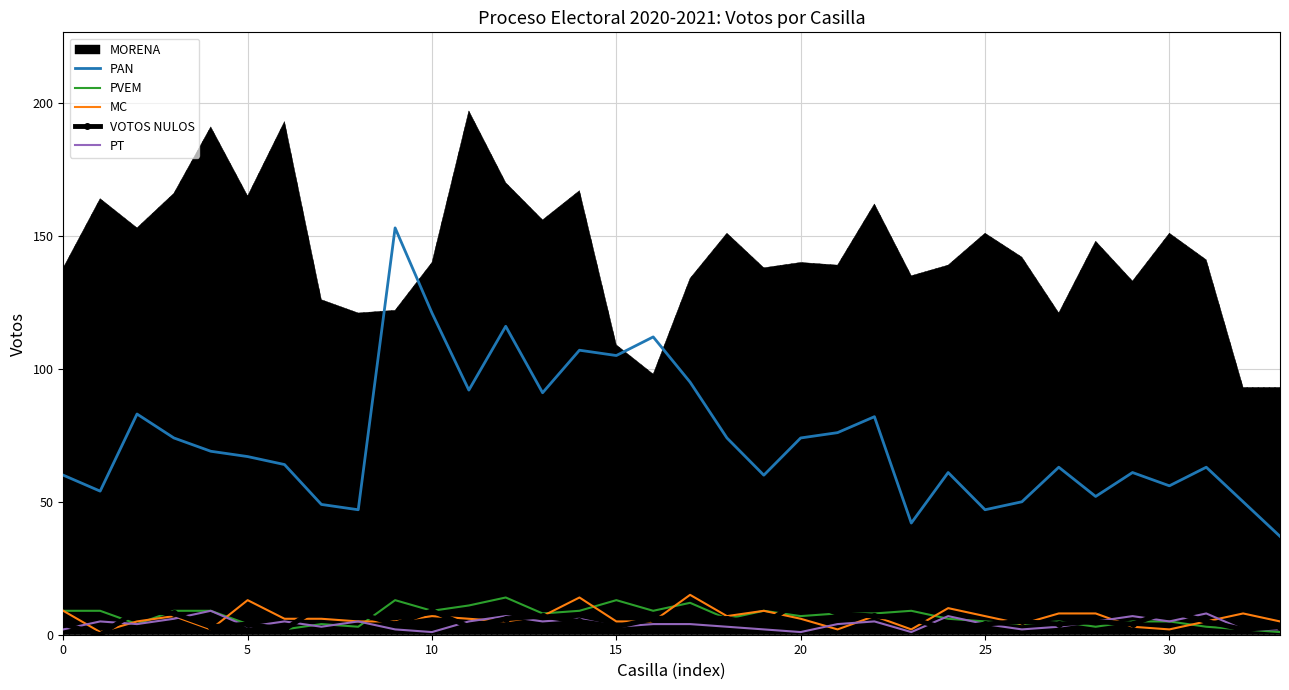

What is the difference between the PT values at 11 and 29?

2